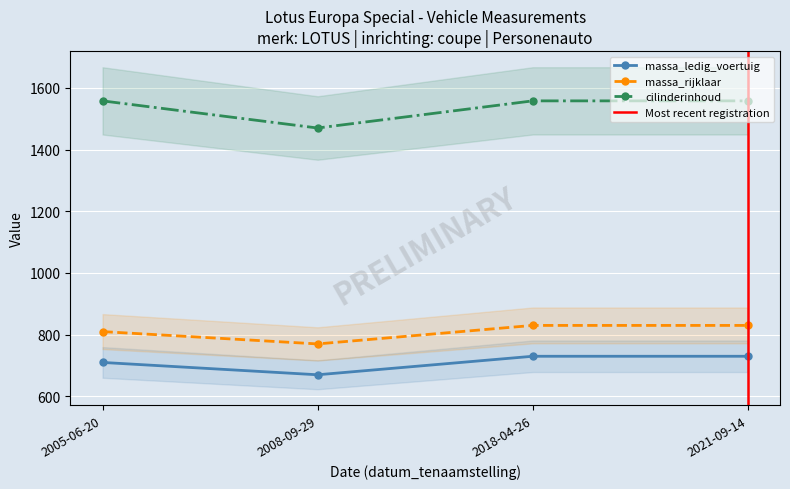

The cilinderinhoud series shows 1558 at 20050620. True or false?

True